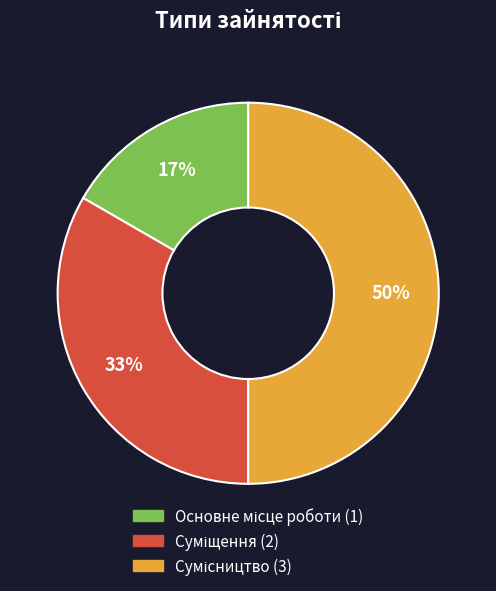

To the nearest percent, what is the average slice percentage?

33%